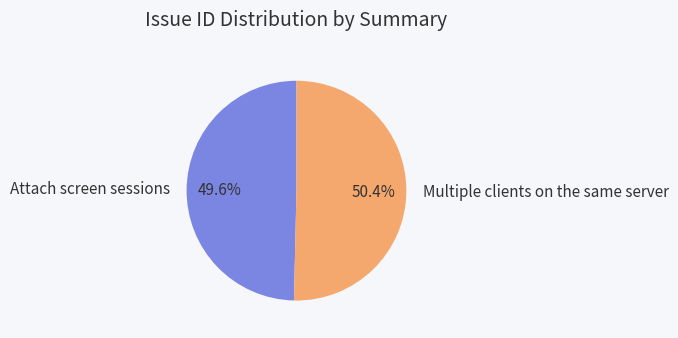

Between Attach screen sessions and Multiple clients on the same server, which is larger?

Multiple clients on the same server